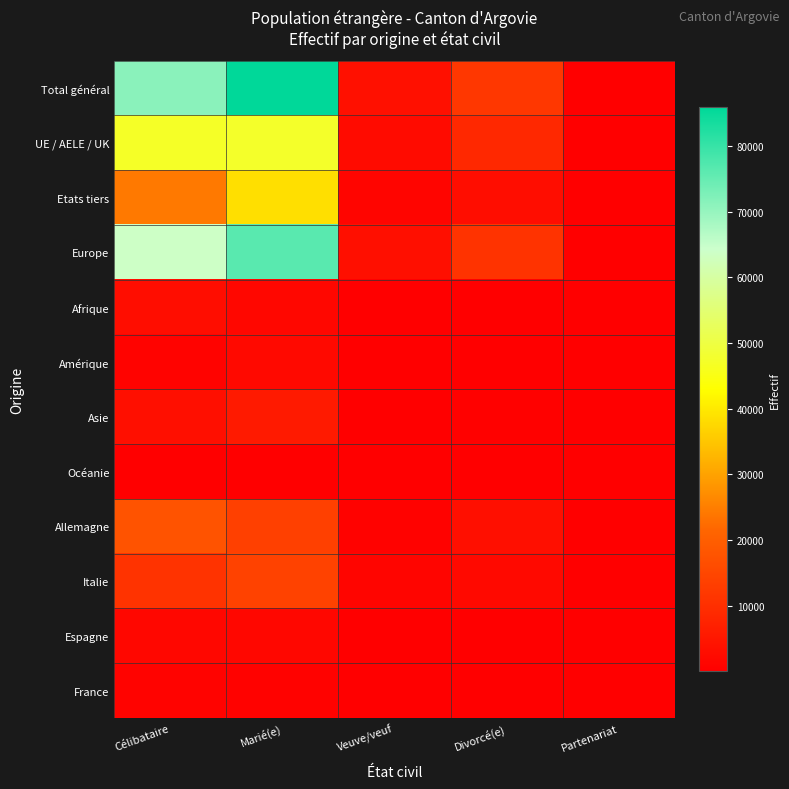

Rank the series by their maximum value, from lowest to highest.

Océanie, France, Espagne, Amérique, Afrique, Asie, Italie, Allemagne, Etats tiers, UE / AELE / UK, Europe, Total général